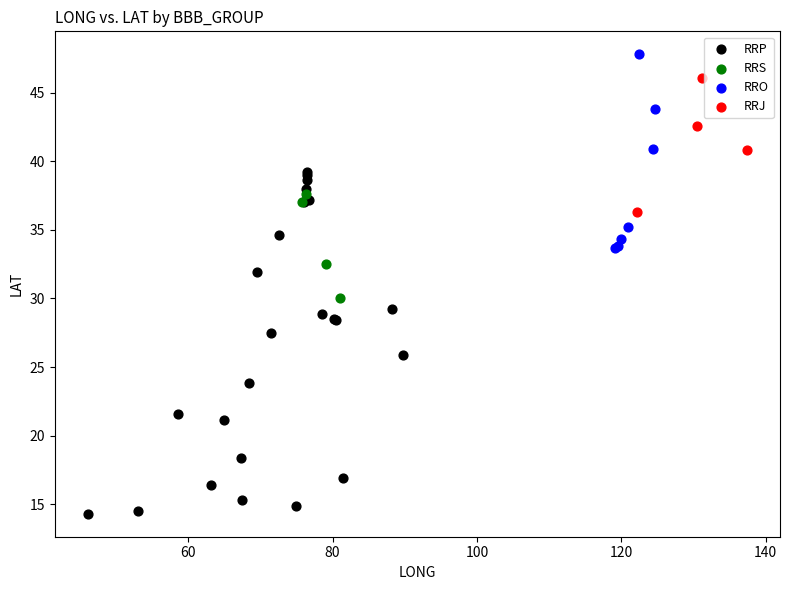

Which series reaches the minimum Y coordinate?

RRP